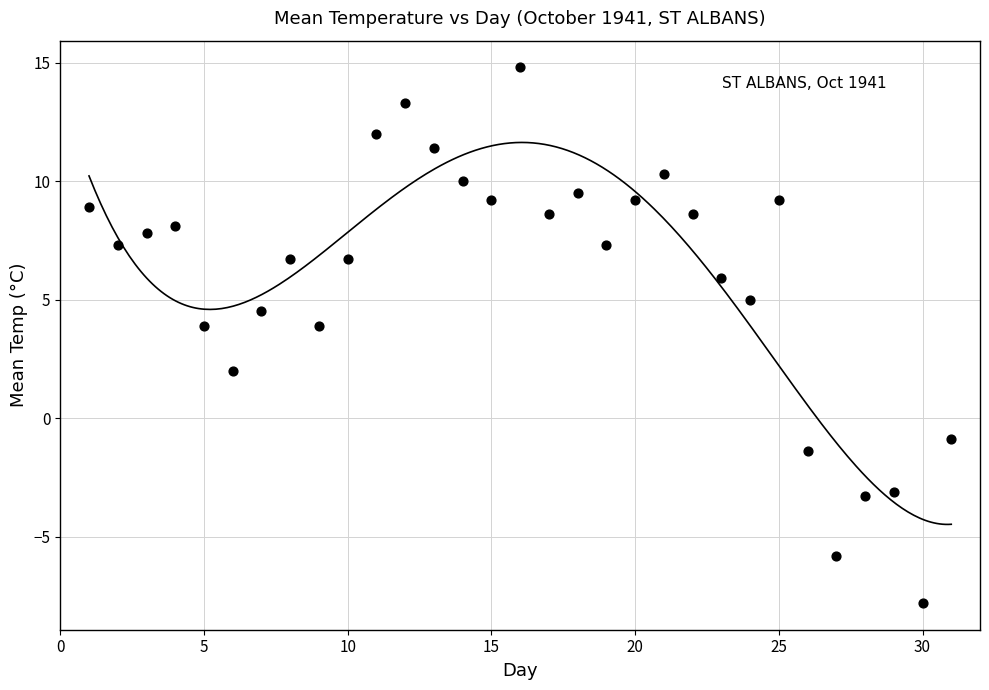

What is the range of X values (max minus min)?

30.0